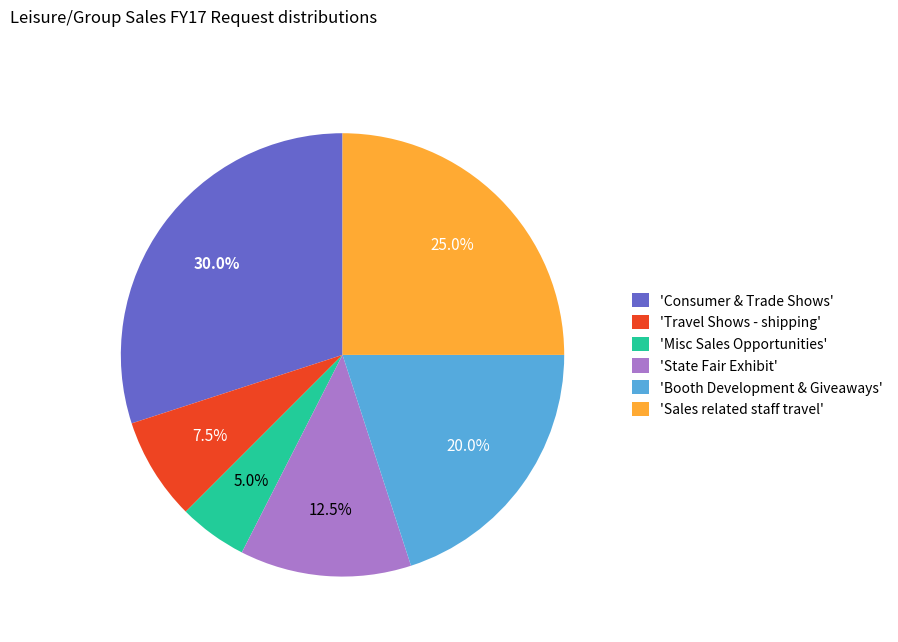

What is the largest slice in the pie chart?

'Consumer & Trade Shows'